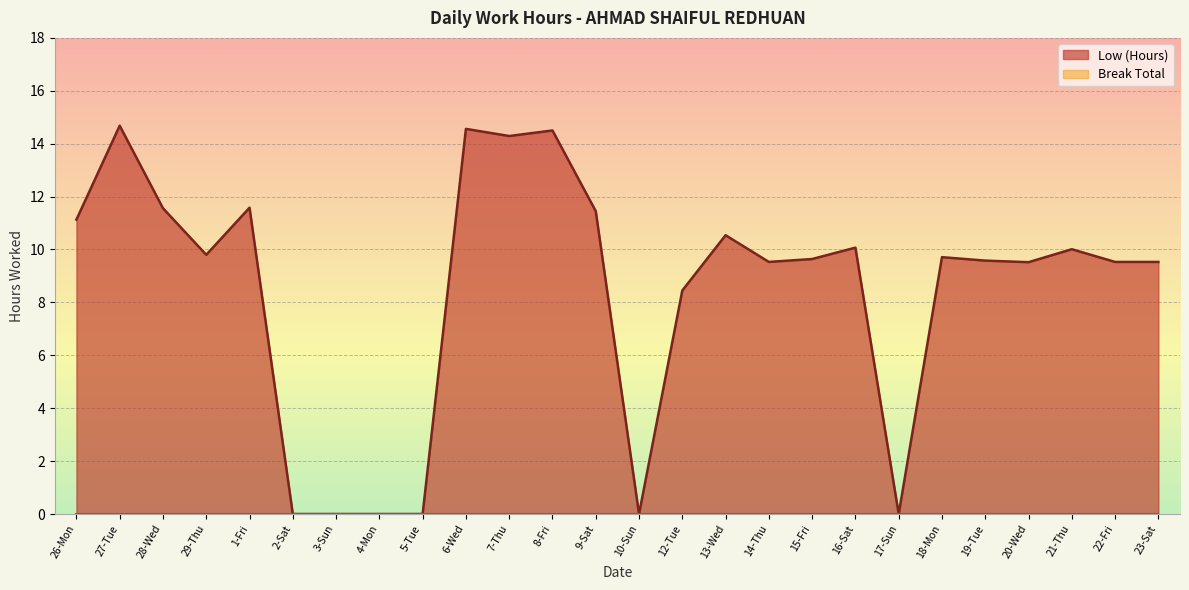

What is the maximum value shown in the chart?

14.7